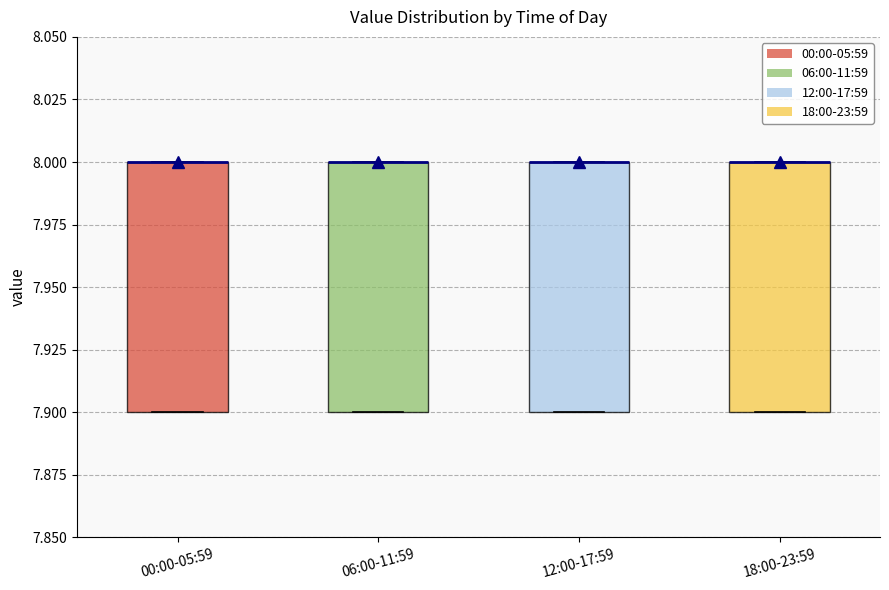

Reading left to right, read every box against the y-axis: the position of its median line, the range the box covers, and the ends of its whiskers. The values are not printed on the chart, so give them approximately, as read against the axis.

00:00-05:59: median 8.0 (drawn on the box's upper edge), box 7.9 to 8.0, whiskers 7.9 to 8.0
06:00-11:59: median 8.0 (drawn on the box's upper edge), box 7.9 to 8.0, whiskers 7.9 to 8.0
12:00-17:59: median 8.0 (drawn on the box's upper edge), box 7.9 to 8.0, whiskers 7.9 to 8.0
18:00-23:59: median 8.0 (drawn on the box's upper edge), box 7.9 to 8.0, whiskers 7.9 to 8.0